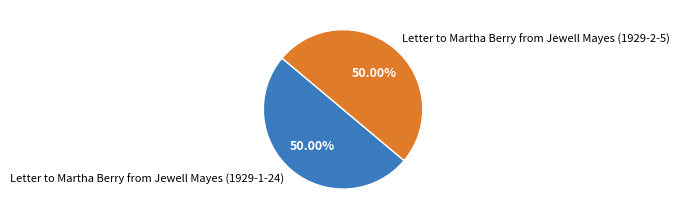

The Letter to Martha Berry from Jewell Mayes (1929-2-5) slice represents 38% of the pie. True or false?

False